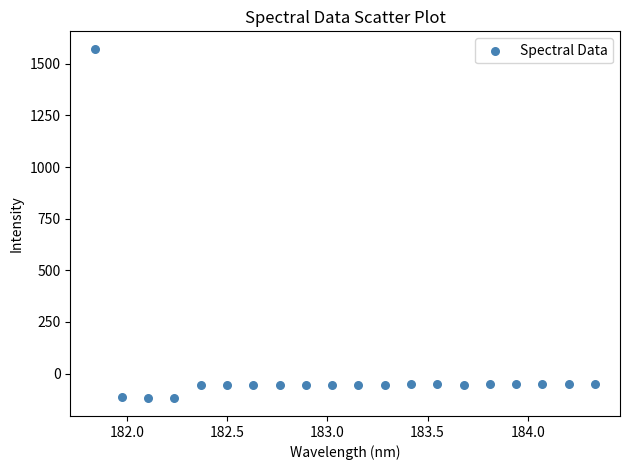

What is the range of Y values (max minus min)?

1693.3